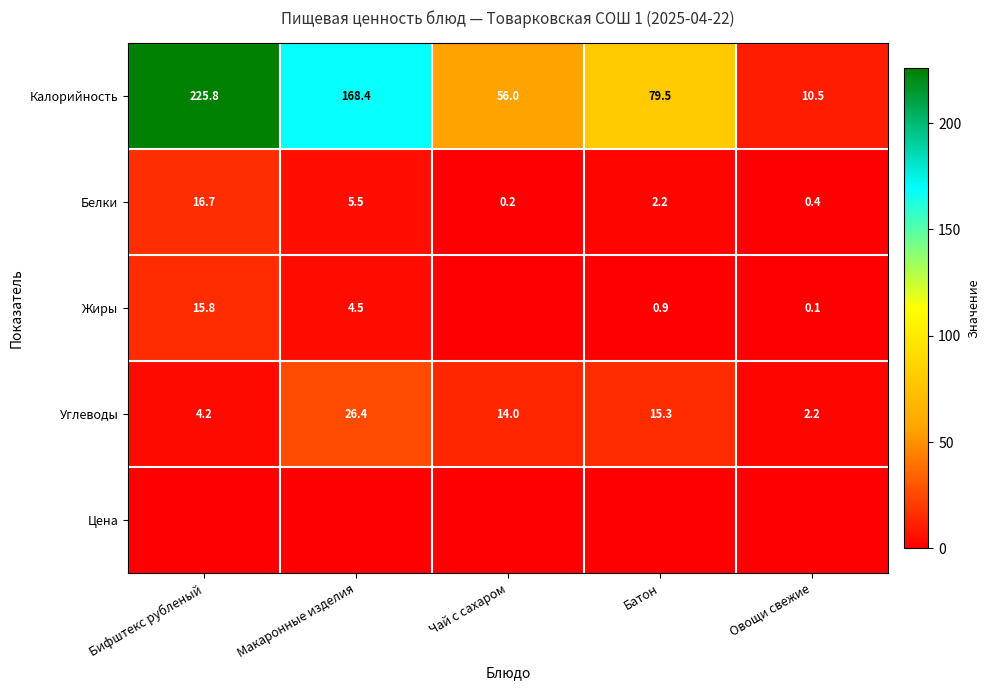

What is the total value across all series at Батон?

97.9